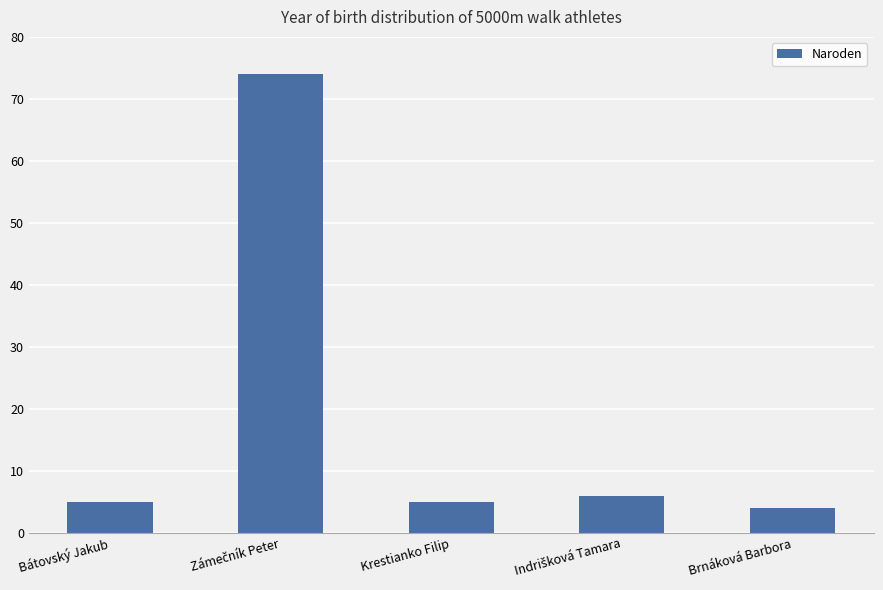

What is the difference between the maximum and minimum values?

70